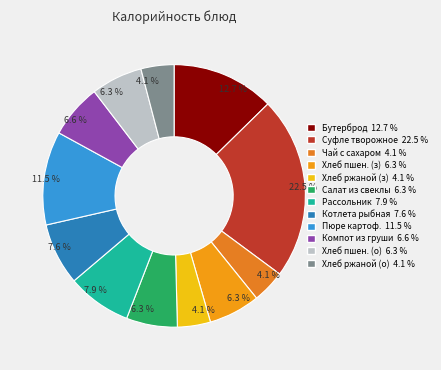

Is there any slice that represents more than half of the pie?

No